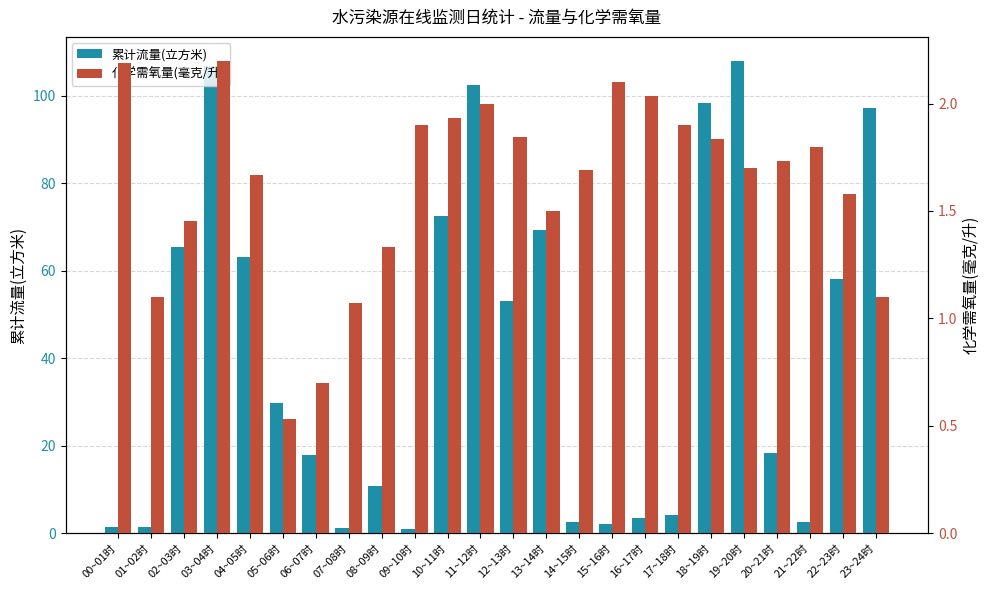

What is the label of the 14th bar from the right?

10~11时